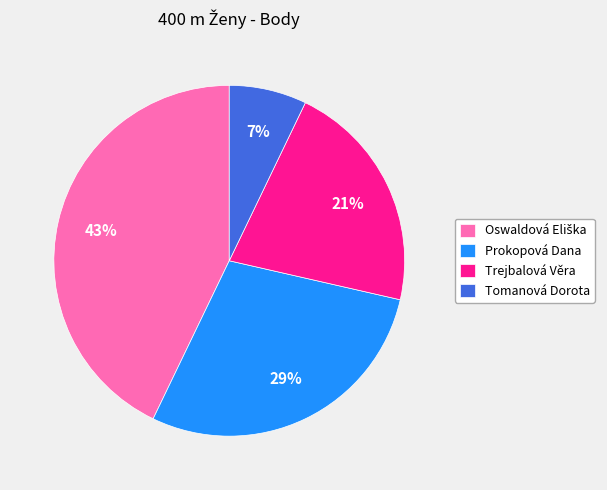

Between Tomanová Dorota and Trejbalová Věra, which is larger?

Trejbalová Věra